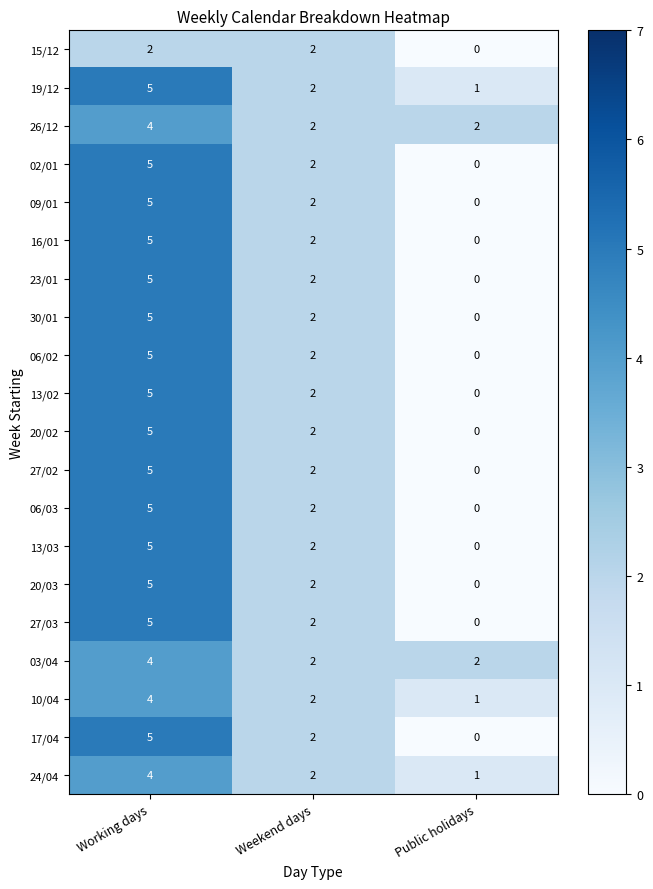

What is the sum of all 15/12 values?

4